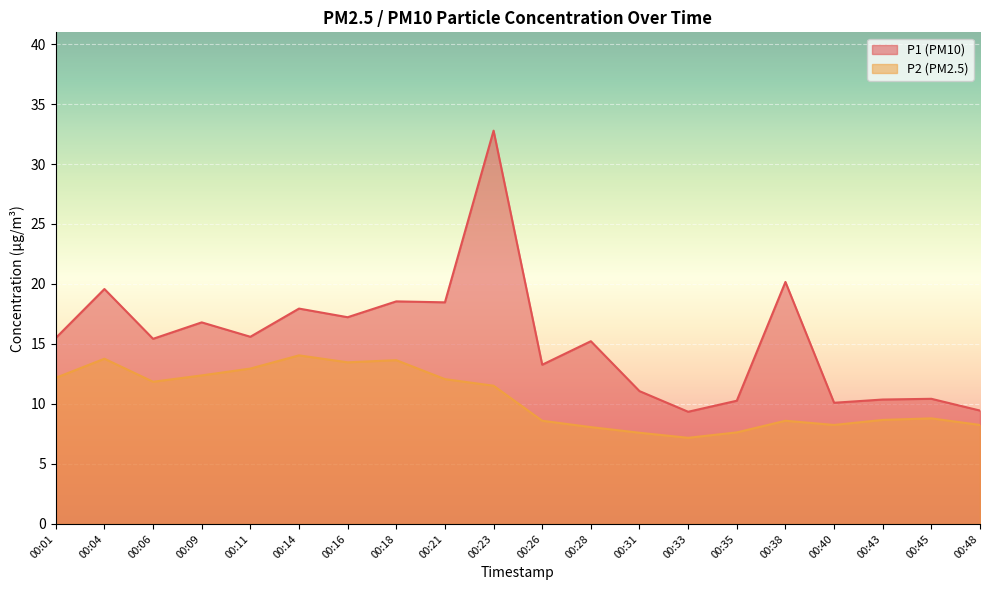

True or false: P2 and P1 intersect in this chart.

False